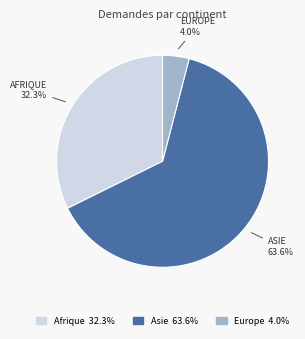

What percentage is the Europe slice, to the nearest percent?

4%